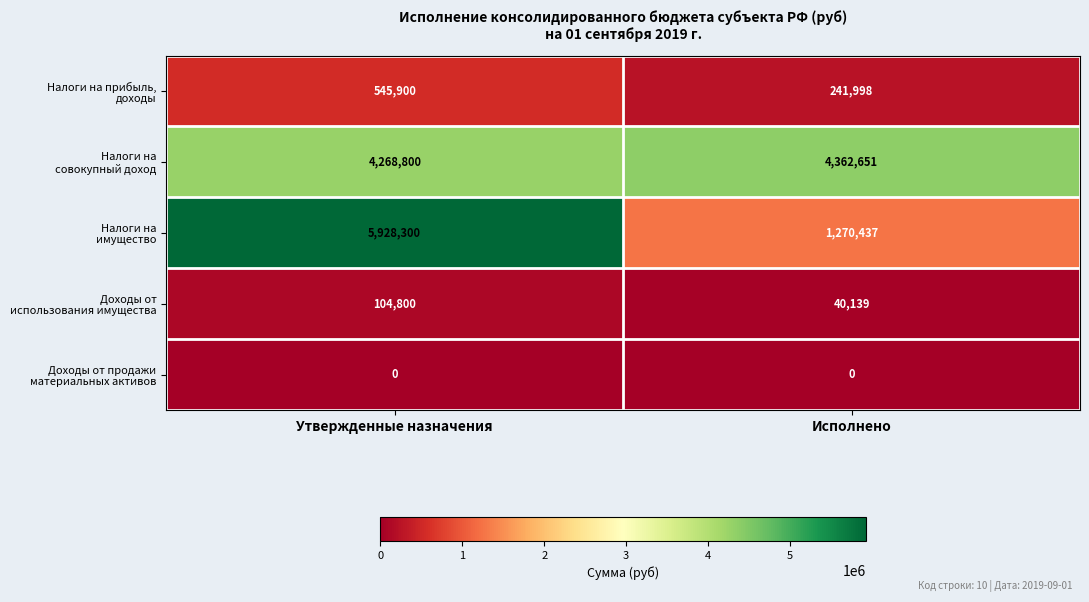

At which category is the sum across all series the highest?

Утвержденные назначения